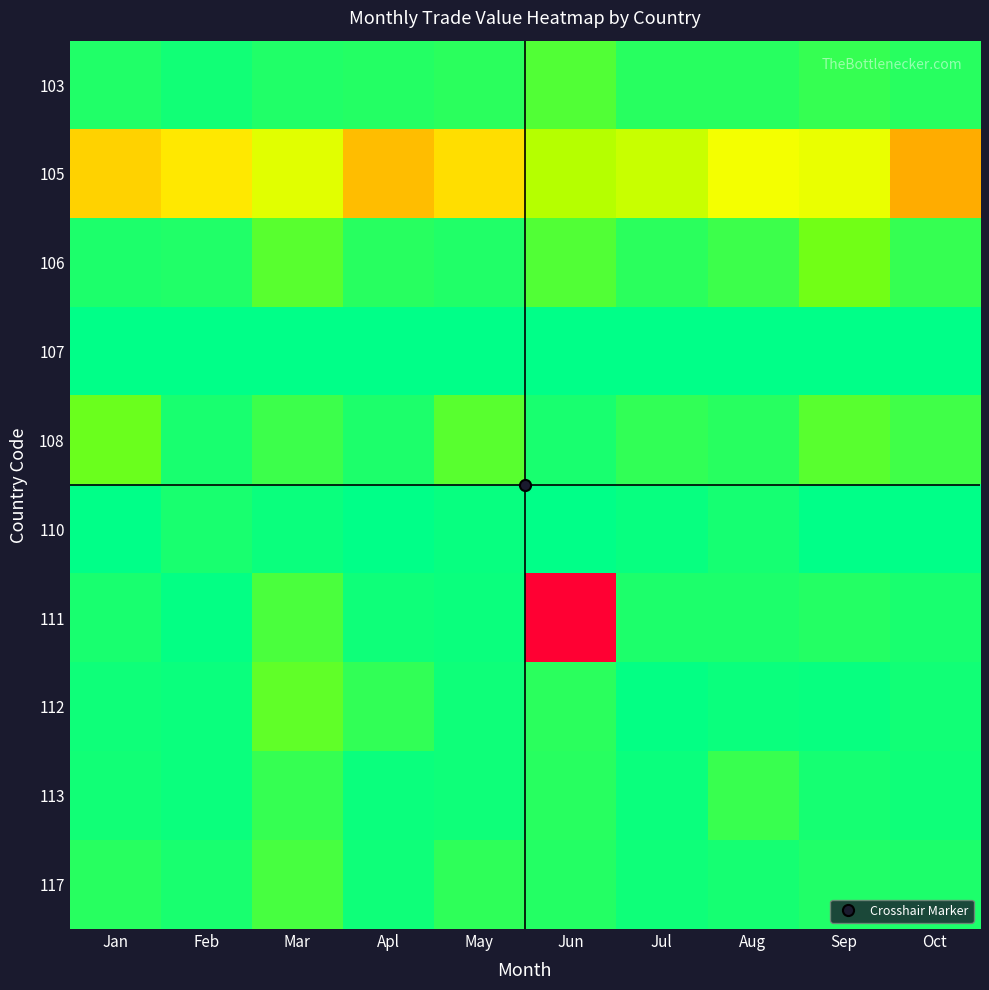

Between Jun and Oct, which is larger?

Jun